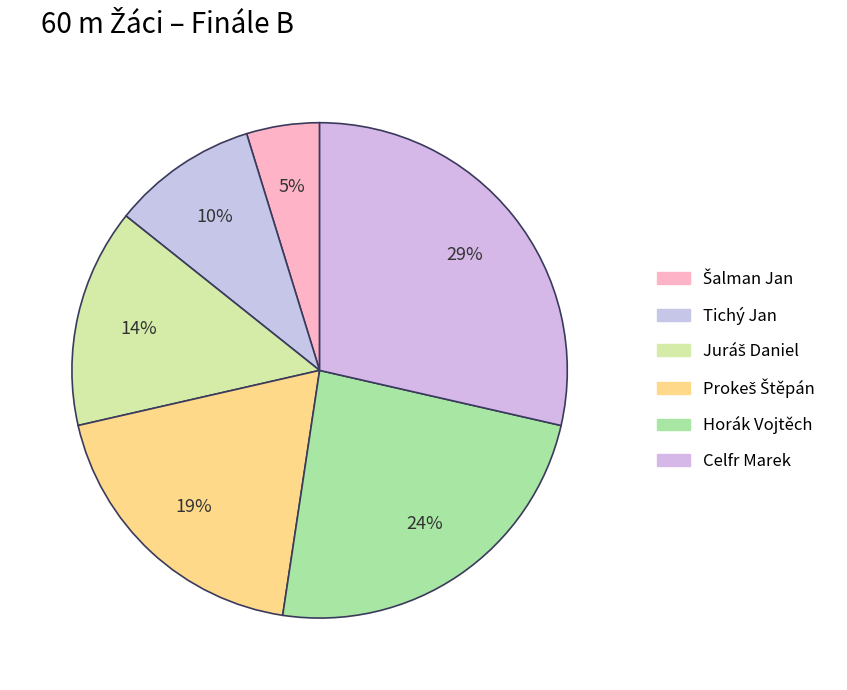

Between Prokeš Štěpán and Juráš Daniel, which is larger?

Prokeš Štěpán